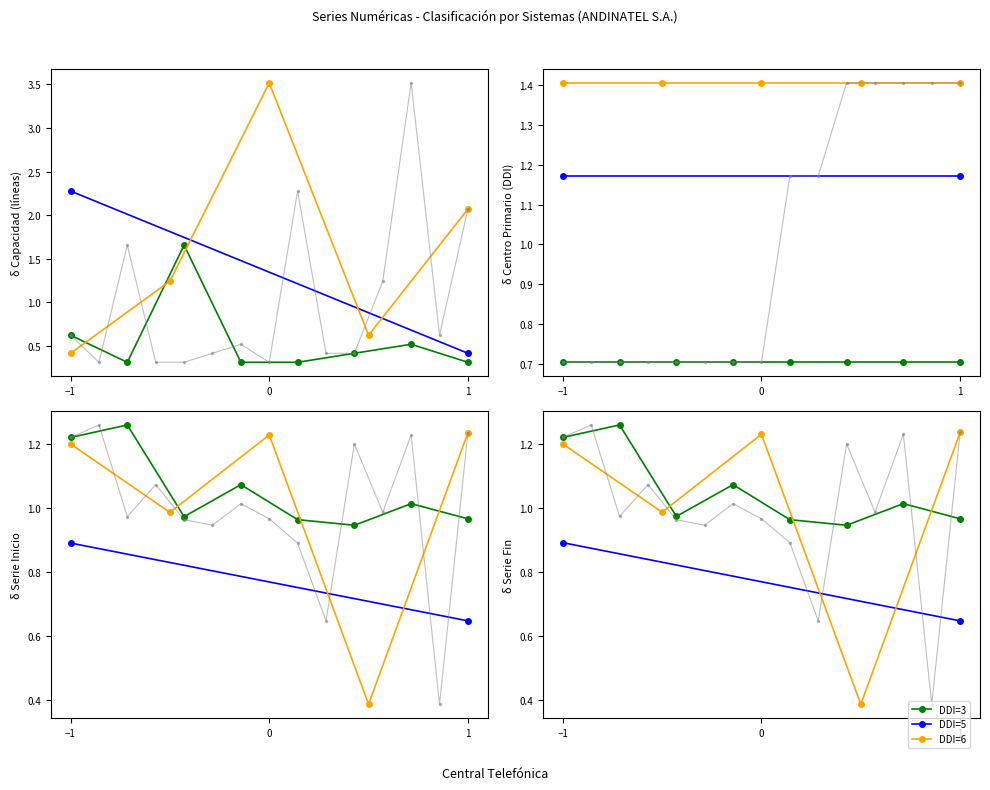

Reading right to left, what are all the values shown in this chart?

CAPACIDAD (líneas): 2.1	0.6	3.5	1.2	0.4	0.4	2.3	0.3	0.5	0.4	0.3	0.3	1.7	0.3	0.6
CENTRO PRIMARIO (DDI): 1.4	1.4	1.4	1.4	1.4	1.2	1.2	0.7	0.7	0.7	0.7	0.7	0.7	0.7	0.7
SERIE INICIO: 1.2	0.4	1.2	1.0	1.2	0.6	0.9	1.0	1.0	0.9	1.0	1.1	1.0	1.3	1.2
SERIE FIN: 1.2	0.4	1.2	1.0	1.2	0.6	0.9	1.0	1.0	0.9	1.0	1.1	1.0	1.3	1.2